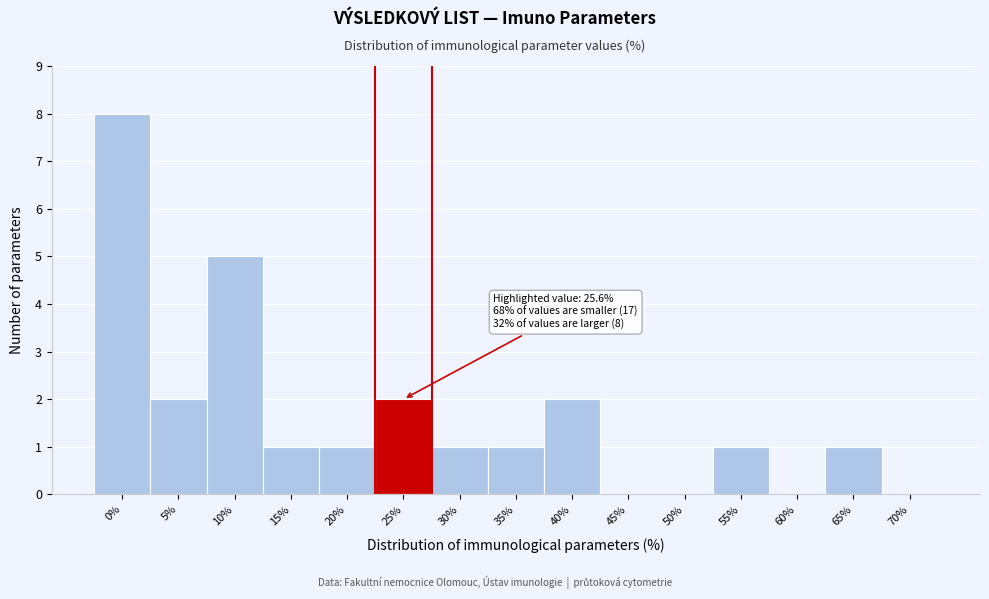

Reading right to left, extract all data points from this chart.

70%=0	65%=1	60%=0	55%=1	50%=0	45%=0	40%=2	35%=1	30%=1	25%=2	20%=1	15%=1	10%=5	5%=2	0%=8